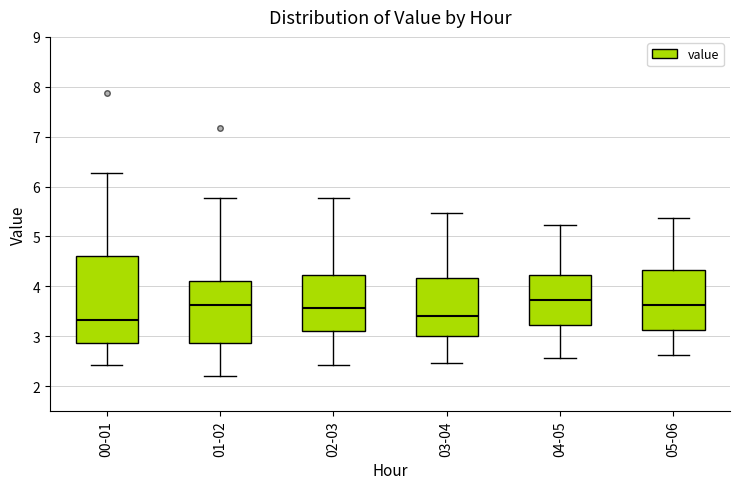

Which box's median line is the highest?

04-05